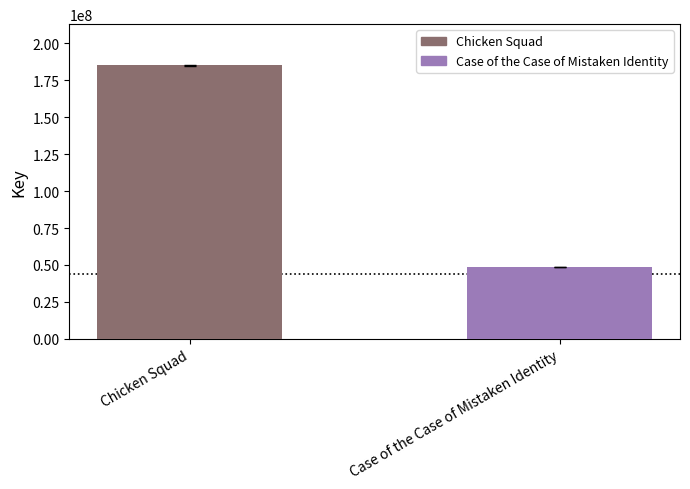

Read the value at Chicken Squad, to the nearest 50.

185265250